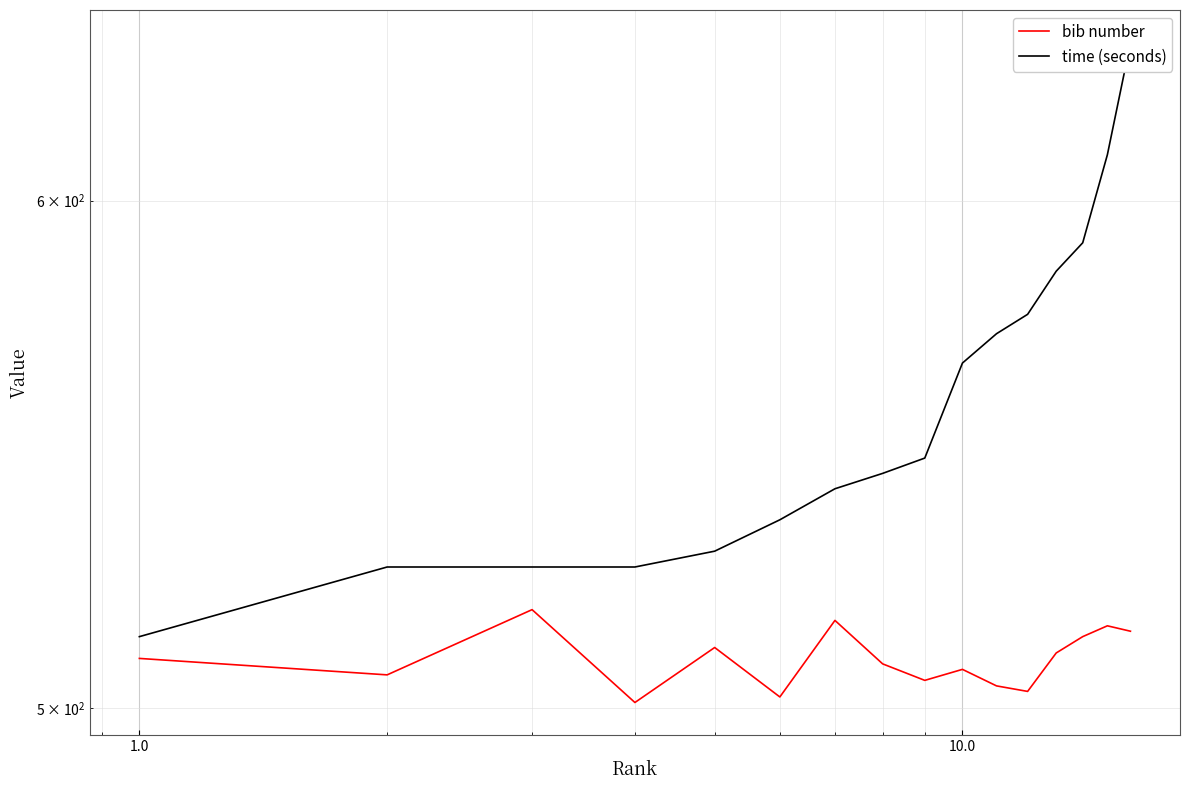

Which series has the largest range (max minus min)?

time (seconds)